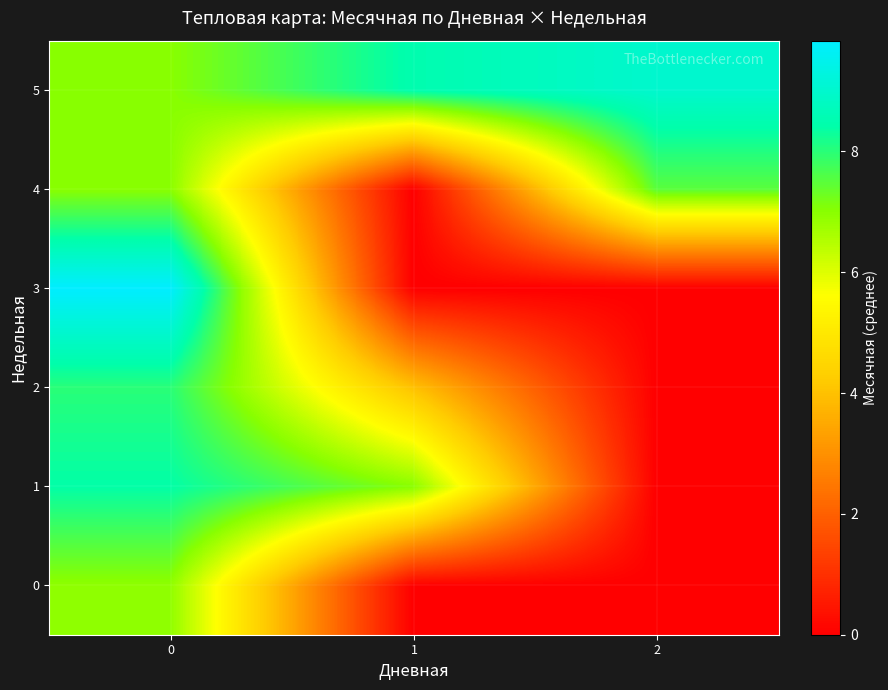

Between 0 and 2, which series saw the biggest shift?

row_3